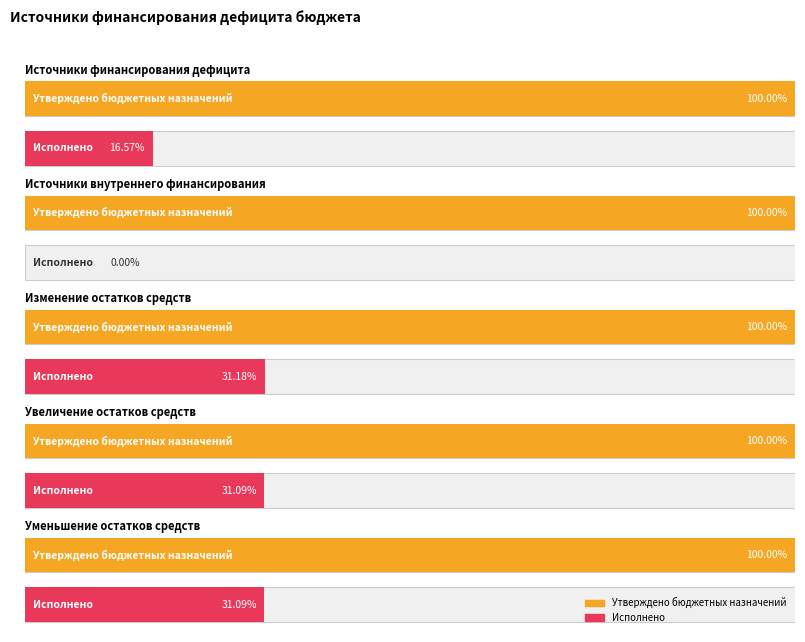

How many categories are shown in the chart?

5